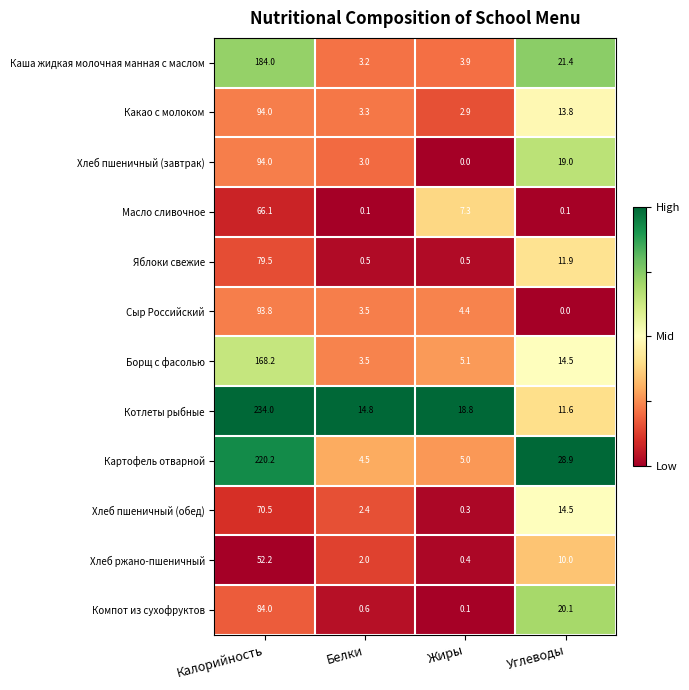

What is the difference between the Картофель отварной values at Углеводы and Белки?

24.4